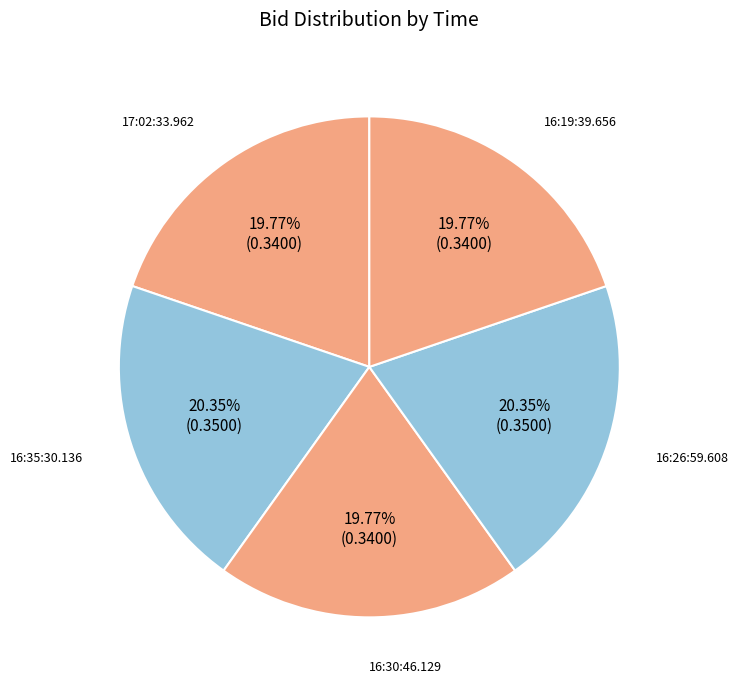

How many segments does this pie chart have?

5